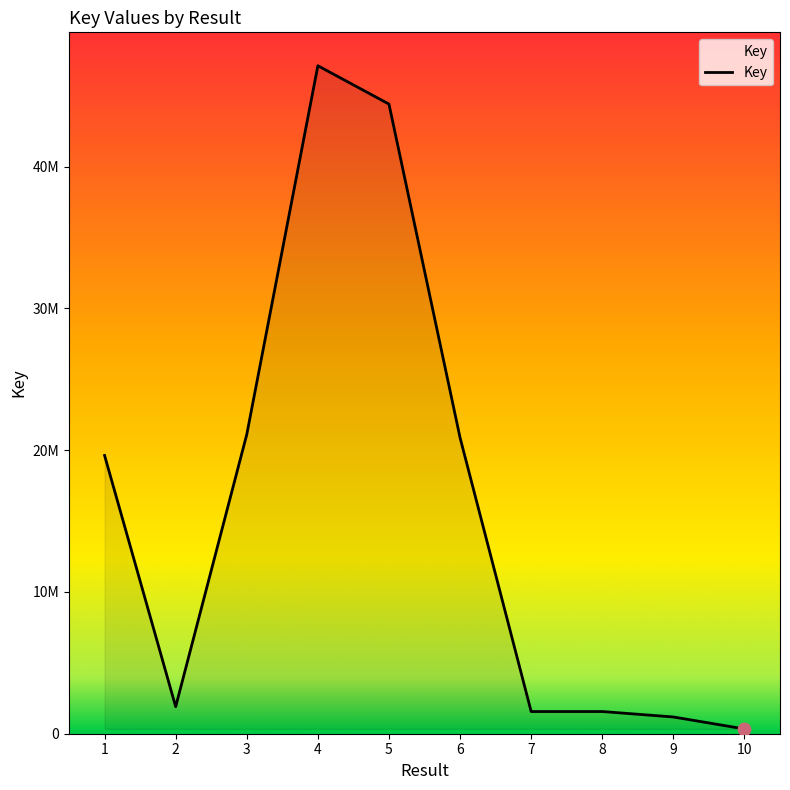

Is this an area chart (filled region under the line)?

Yes